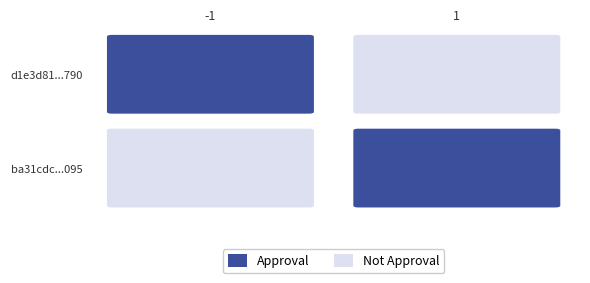

How many d1e3d81236ebae8e5afb1ff4381b31f69add790 values are between -1 and 8?

2